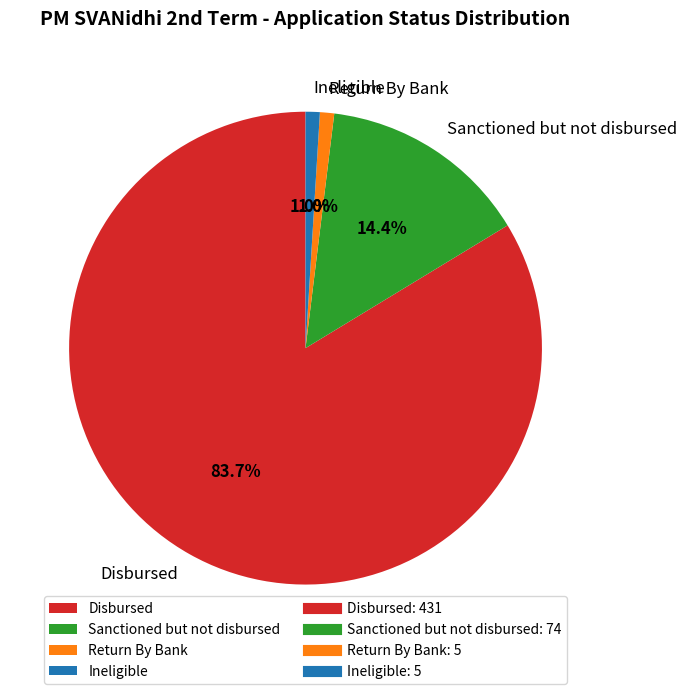

Is there a majority slice in this chart?

Yes